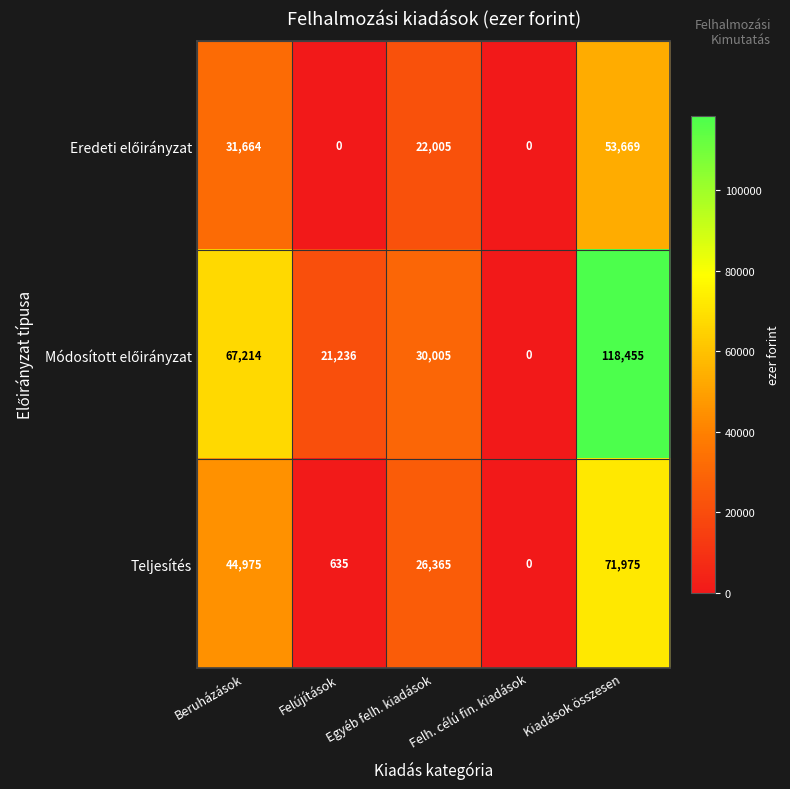

Rank the categories by Teljesítés value from highest to lowest.

Kiadások összesen, Beruházások, Egyéb felh. kiadások, Felújítások, Felh. célú fin. kiadások